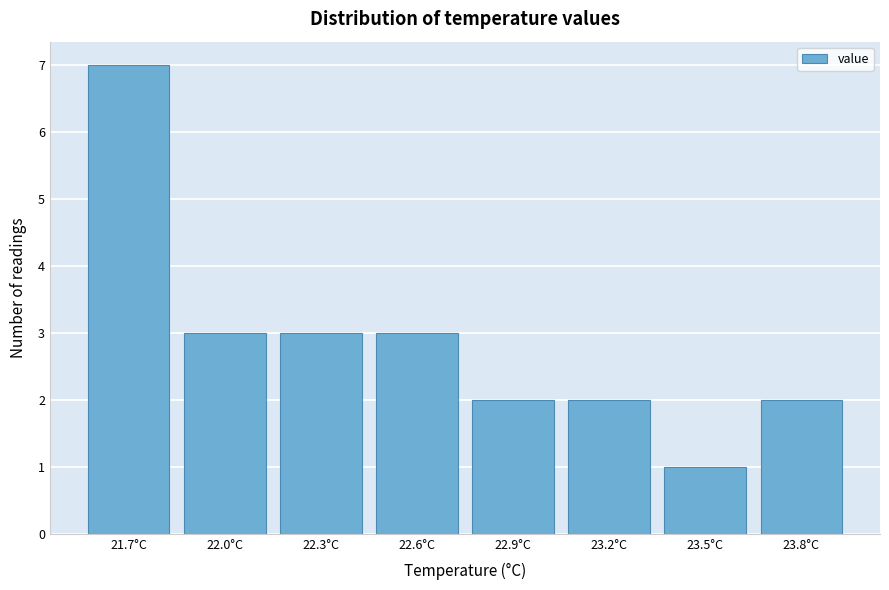

Reading left to right, extract all data points from this chart.

21.7°C=7	22.0°C=3	22.3°C=3	22.6°C=3	22.9°C=2	23.2°C=2	23.5°C=1	23.8°C=2